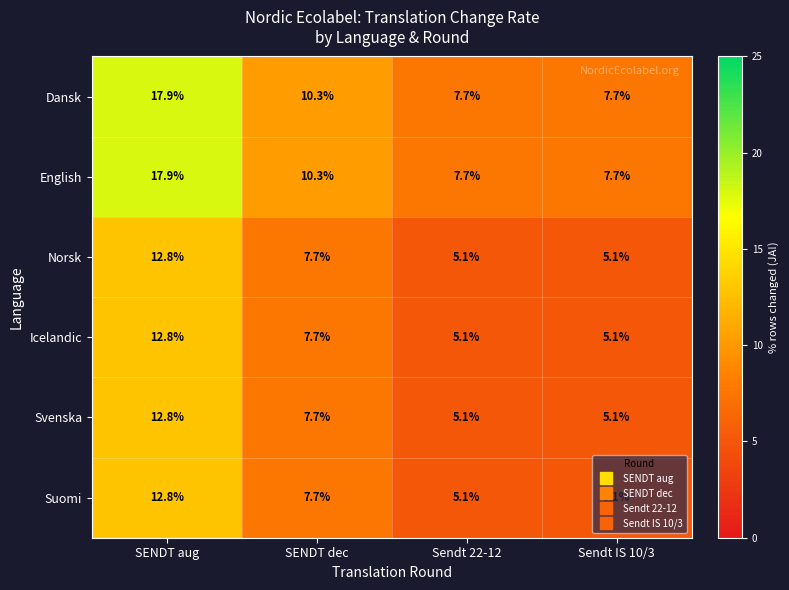

Is it true that English equals 7.7 at Sendt IS 10/3?

True